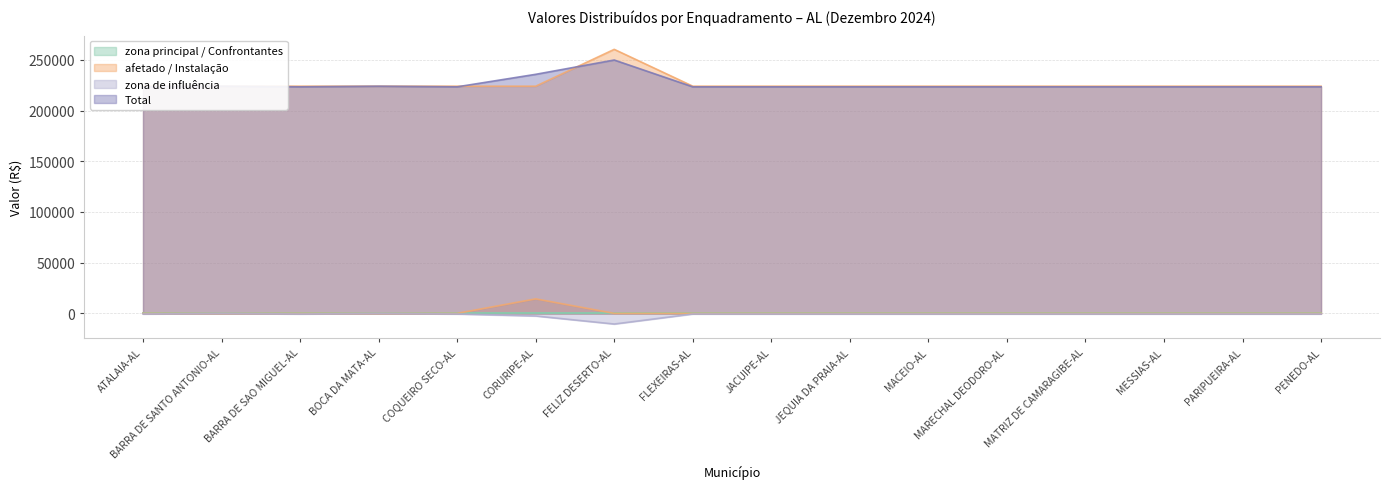

What is the spread (max minus min) of values at PENEDO-AL?

224717.6